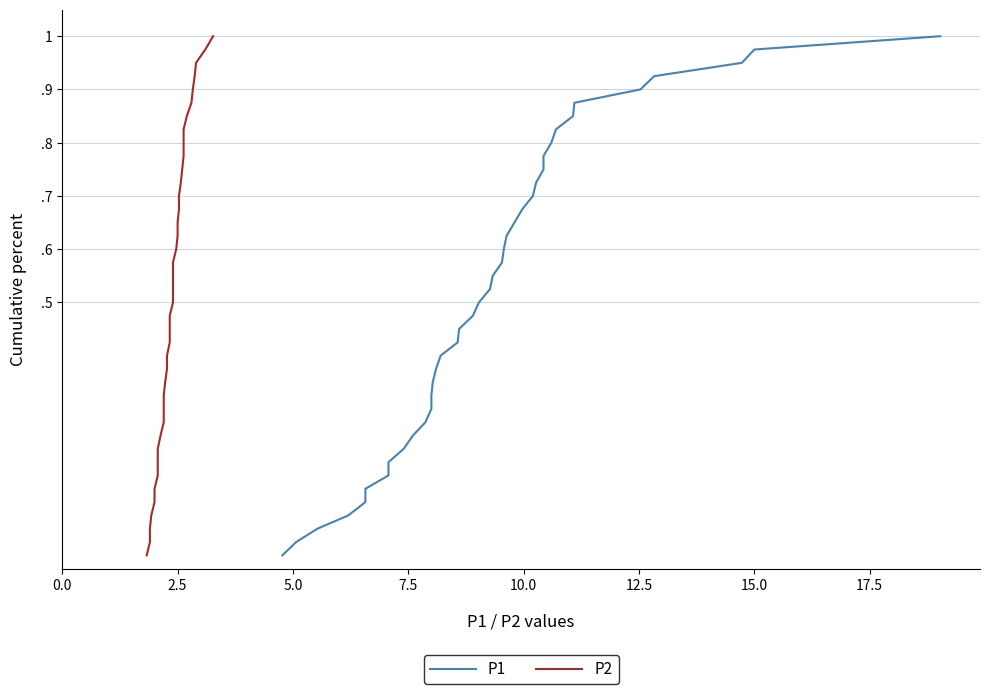

True or false: P1 has more than 0 points higher than both neighbors.

False